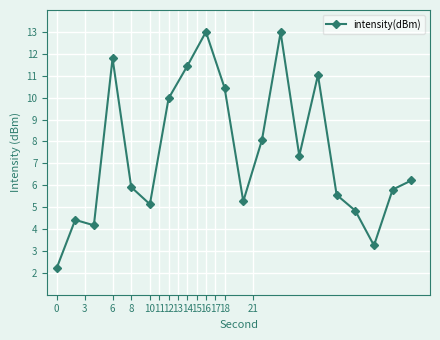

What is the value of the 10th point from the left?

10.4